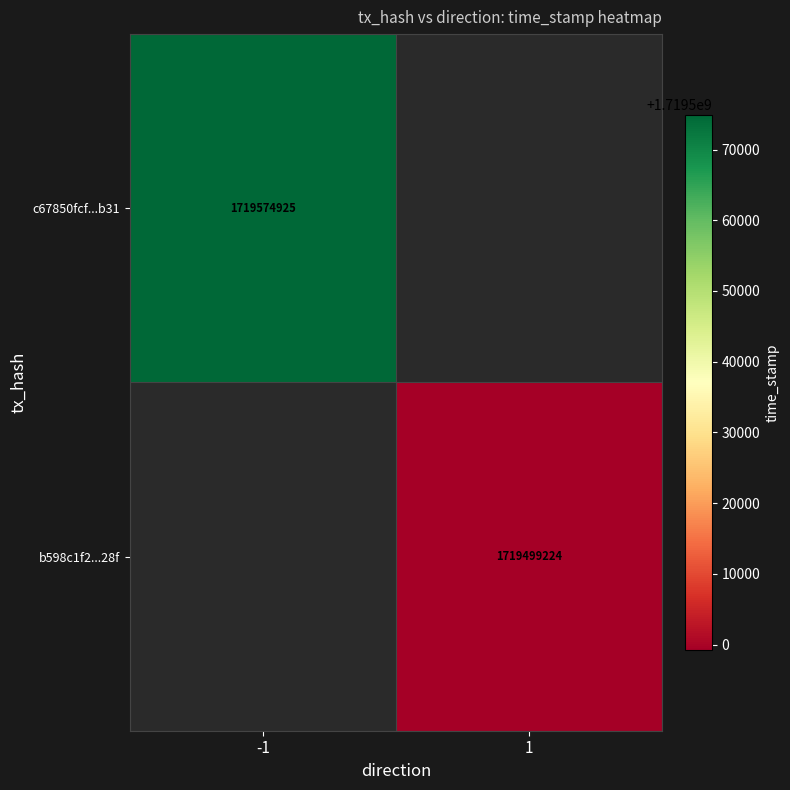

The c67850fcf...b31 series shows 3013295032 at -1. True or false?

False